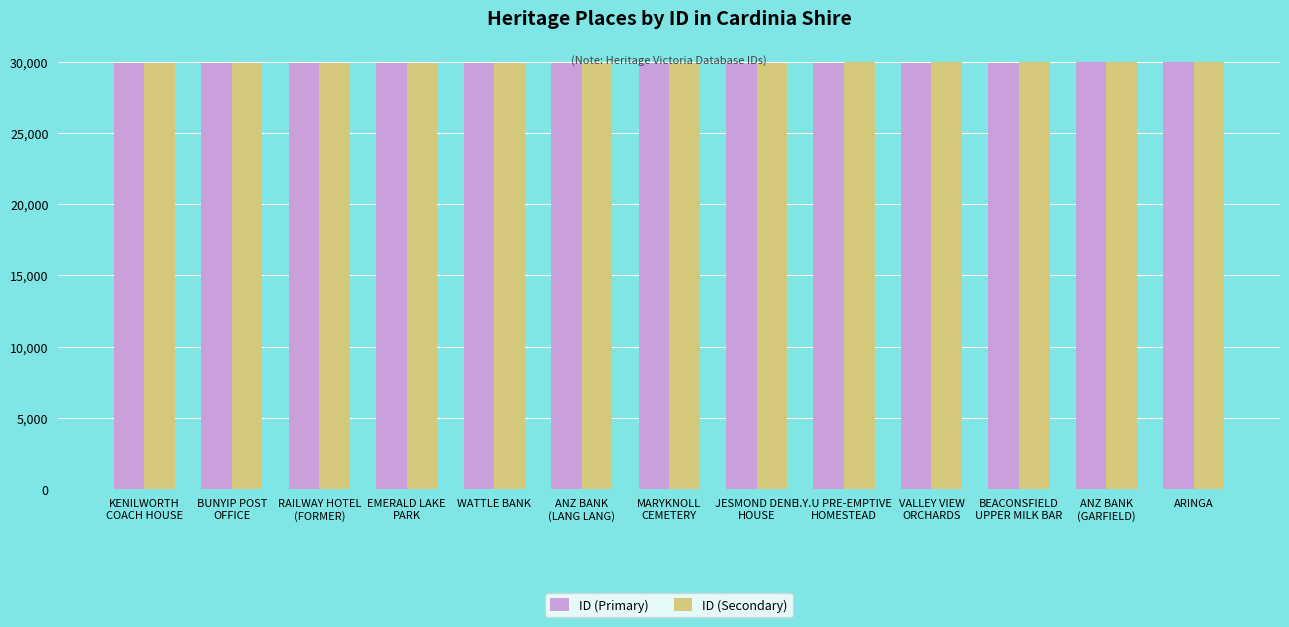

What is the minimum value for ID (Secondary)?

29917